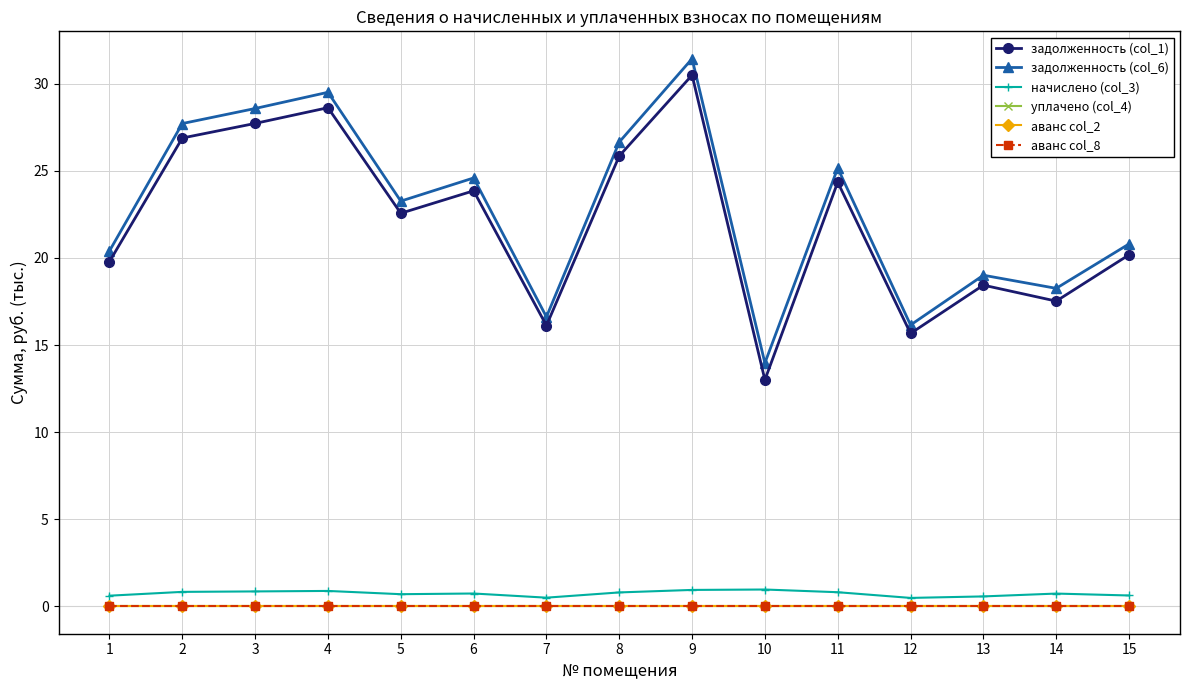

Does the chart have visible grid lines?

Yes